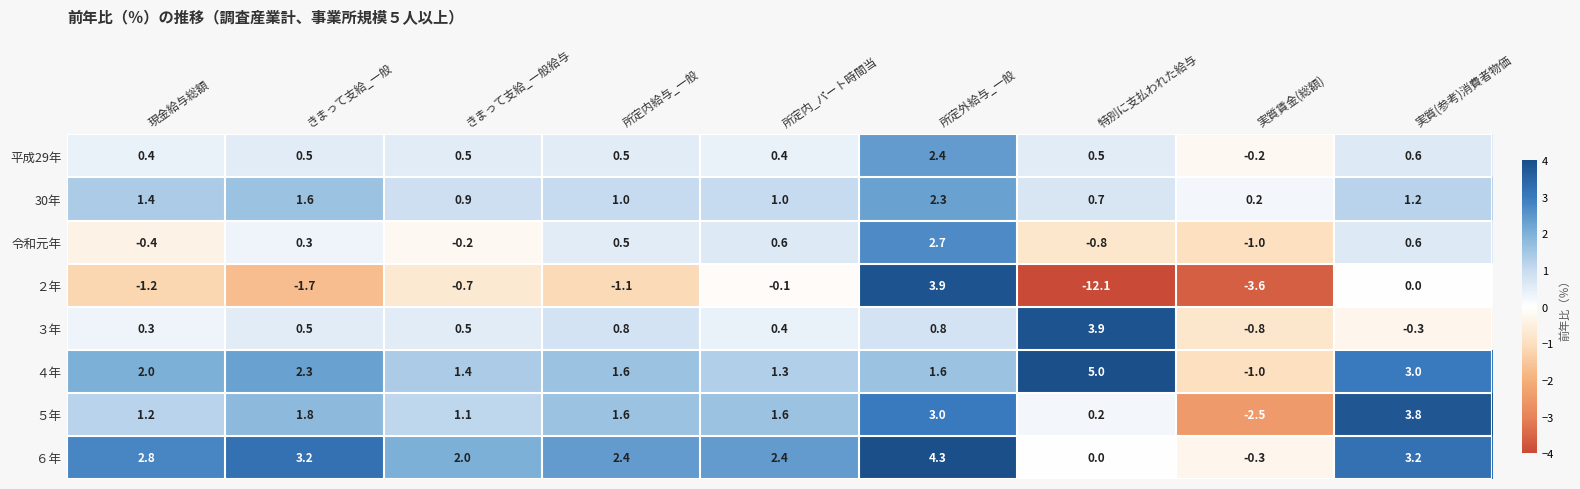

What value does the 30年 series have at きまって支給_一般給与?

0.9